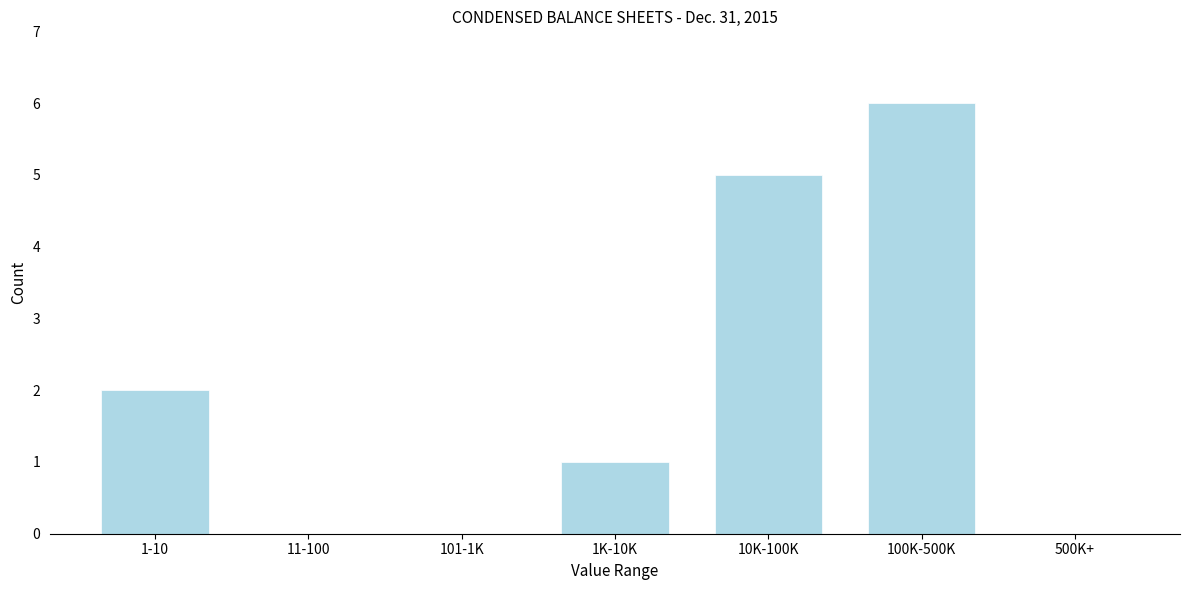

Reading right to left, transcribe all the data shown in this chart.

500K+=0	100K-500K=6	10K-100K=5	1K-10K=1	101-1K=0	11-100=0	1-10=2